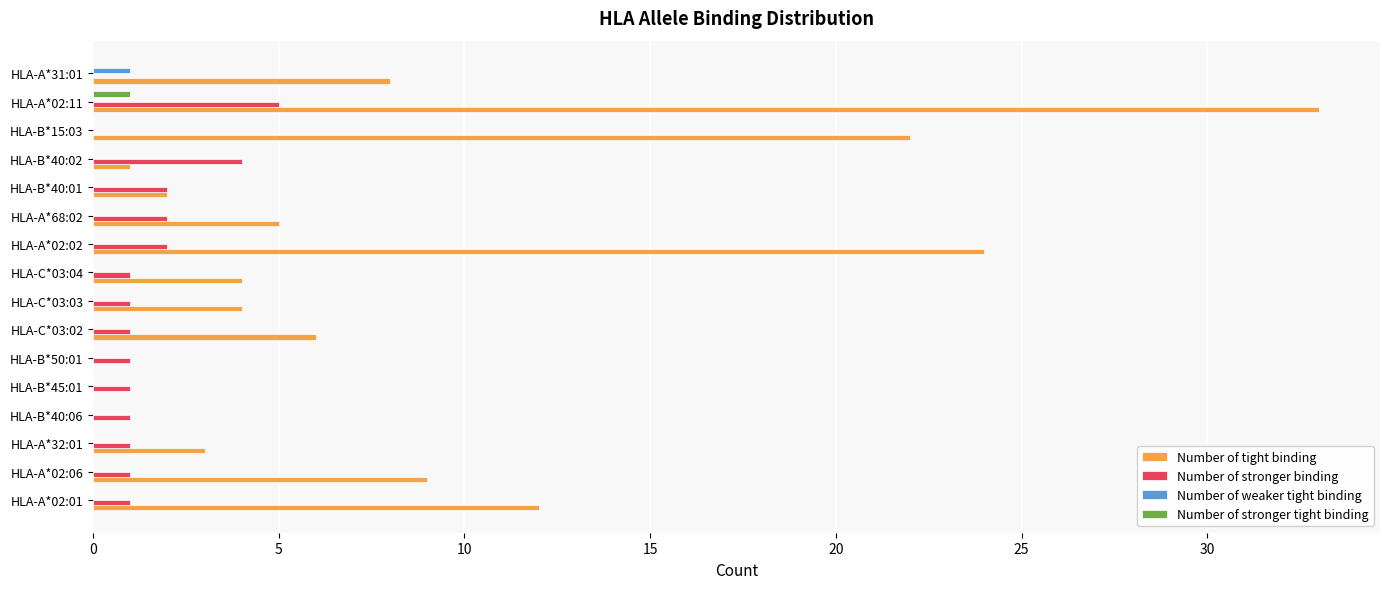

Is the value of Number of tight binding at HLA-A*02:06 greater than the value of Number of weaker tight binding at HLA-A*32:01?

Yes